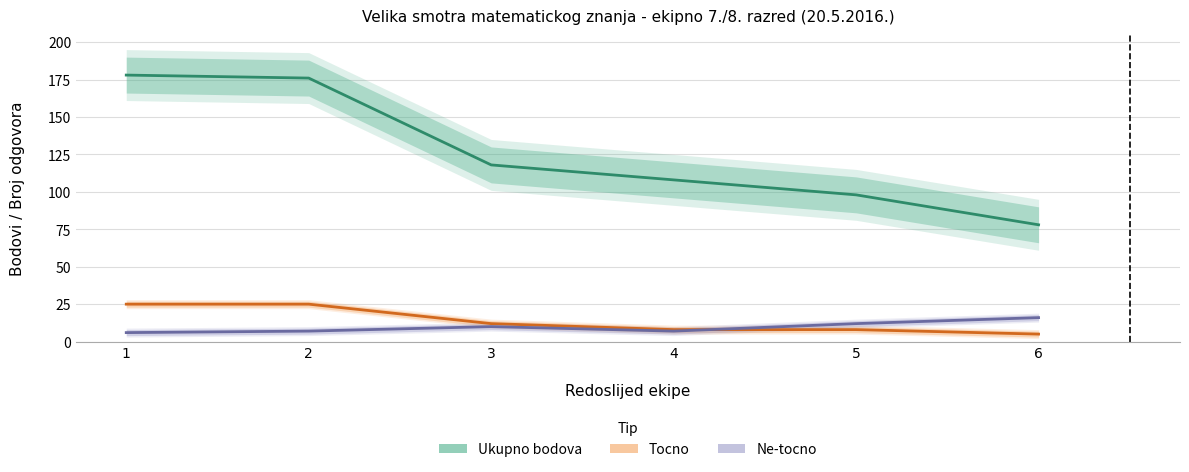

True or false: Ukupno bodova has more than 2 interior local peaks.

False